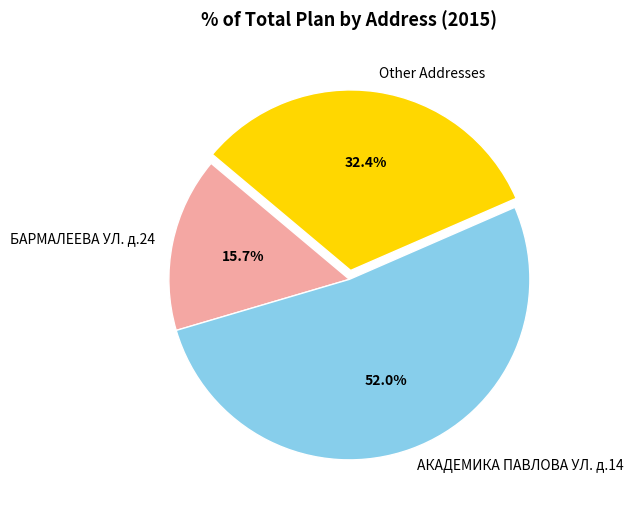

How many slices are in this pie chart?

3